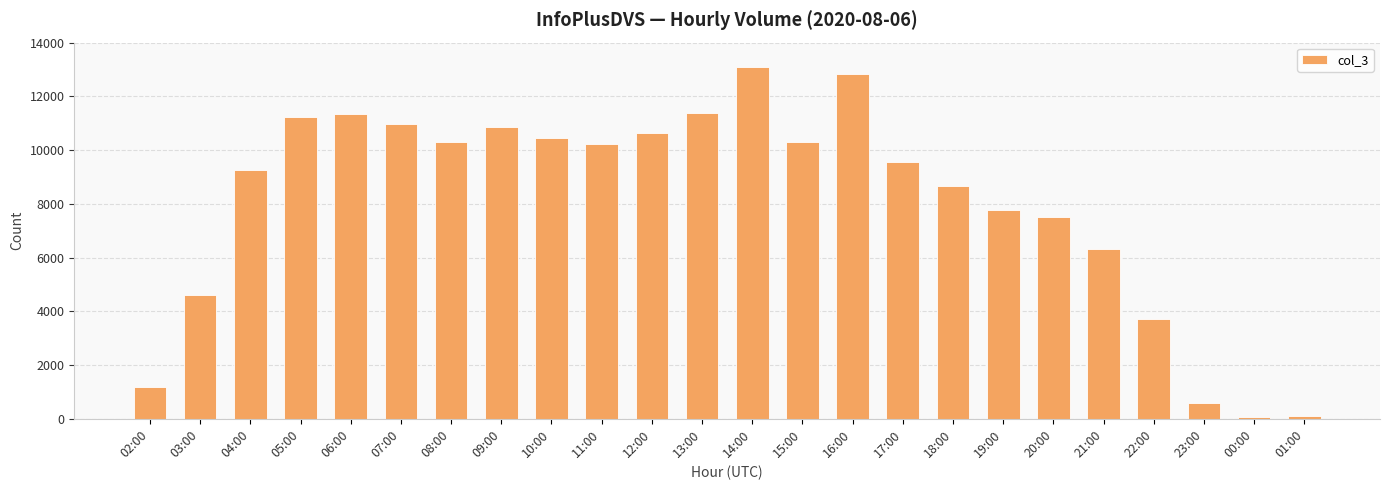

At which label does the data first exceed 10223?

05:00